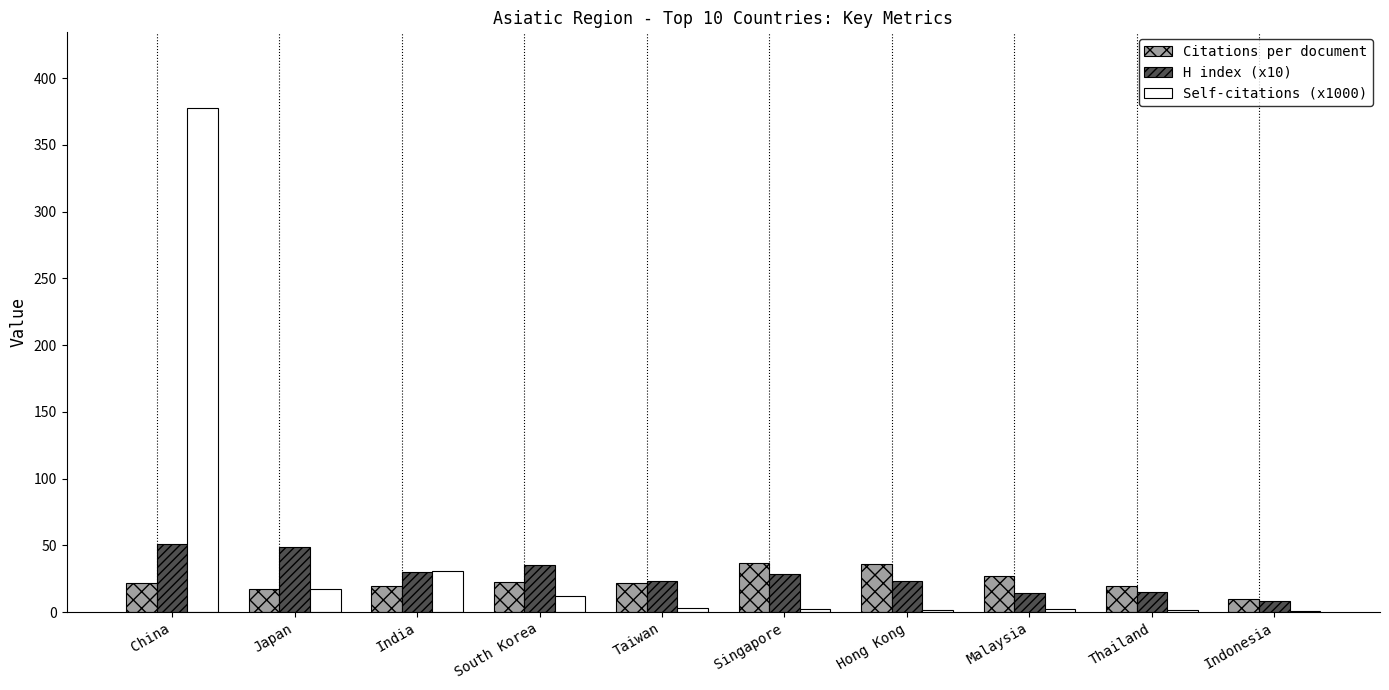

Are the bars grouped side by side (vs. stacked)?

Yes